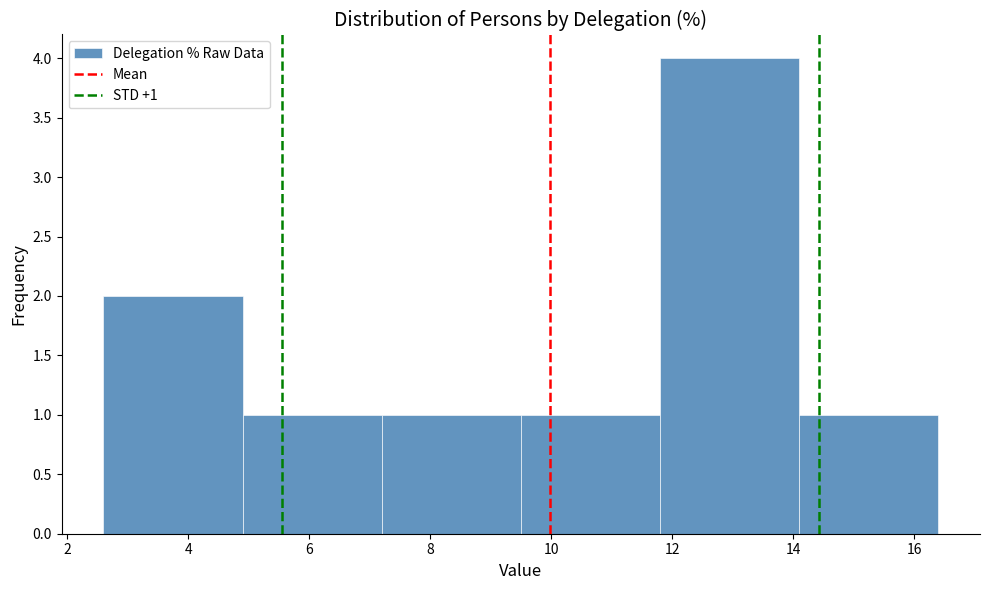

Over which range of the x-axis is the bar tallest?

11.8 to 14.1